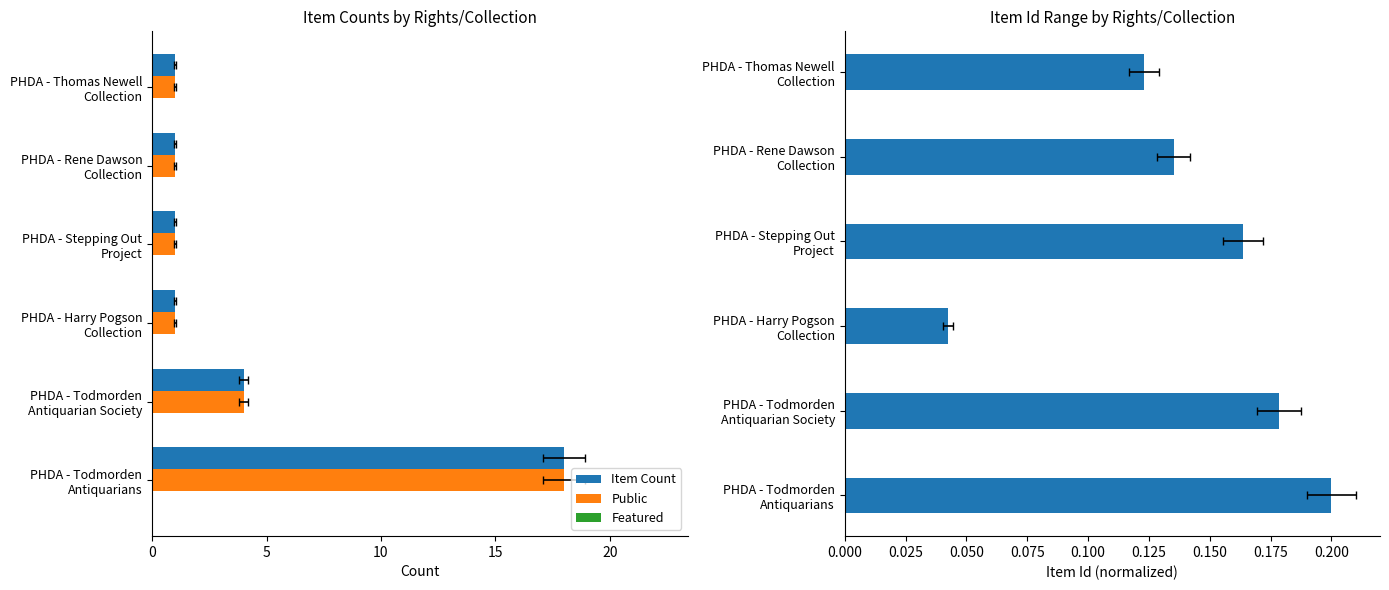

At how many categories does at least one series exceed 11?

1